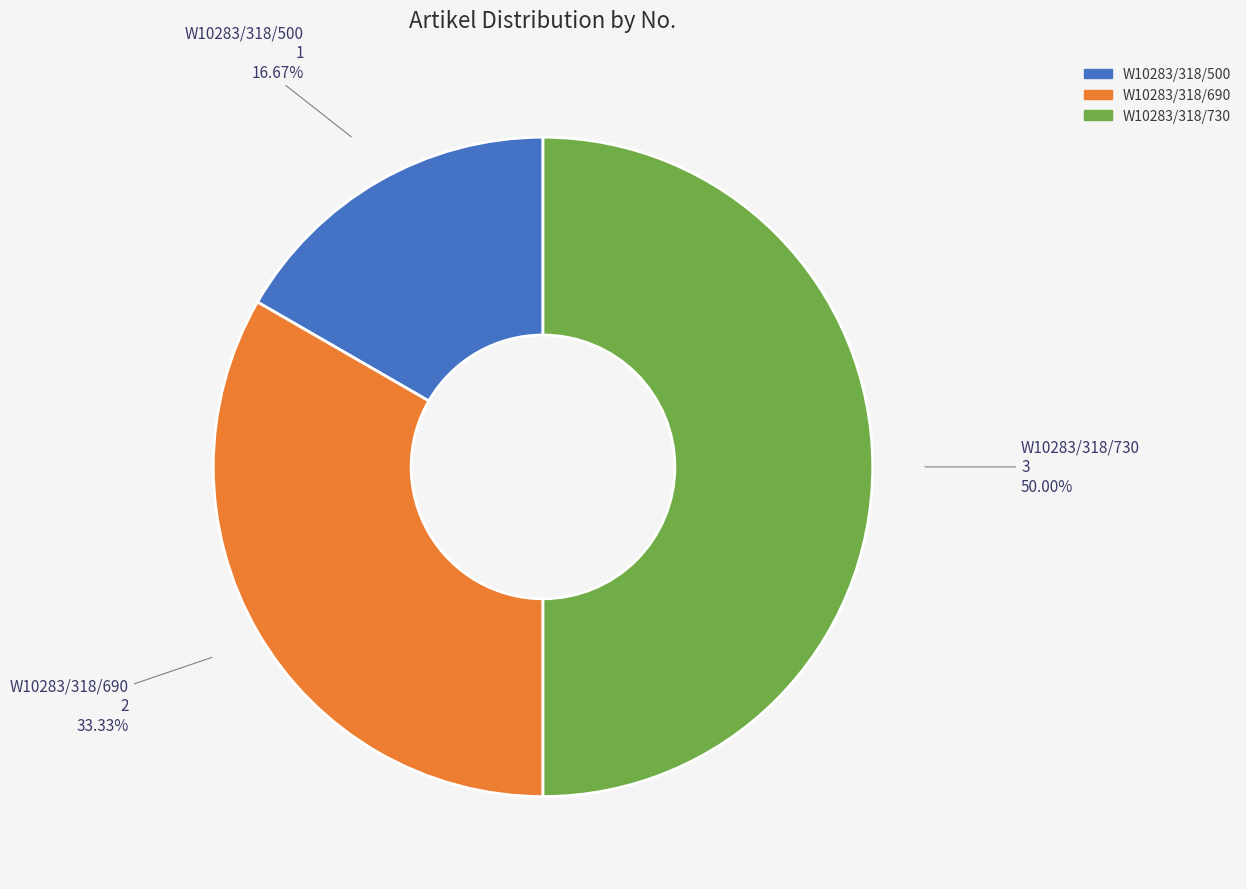

Do W10283/318/690 and W10283/318/730 together represent more than half of the pie?

Yes